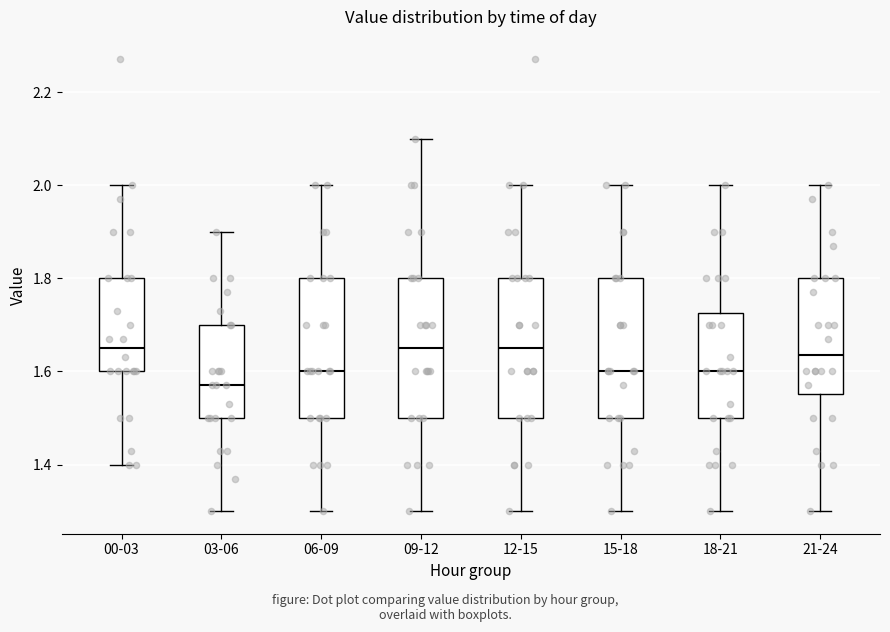

Reading left to right, transcribe this box plot: for each box, give where its median line is, the range the box spans, and where its two whiskers end, as read against the y-axis. The values are not printed on the chart, so give them approximately, as read against the axis.

00-03: median 1.66, box 1.60 to 1.80, whiskers 1.40 to 2.00
03-06: median 1.58, box 1.50 to 1.70, whiskers 1.30 to 1.90
06-09: median 1.60, box 1.50 to 1.80, whiskers 1.30 to 2.00
09-12: median 1.66, box 1.50 to 1.80, whiskers 1.30 to 2.10
12-15: median 1.66, box 1.50 to 1.80, whiskers 1.30 to 2.00
15-18: median 1.60, box 1.50 to 1.80, whiskers 1.30 to 2.00
18-21: median 1.60, box 1.50 to 1.72, whiskers 1.30 to 2.00
21-24: median 1.64, box 1.56 to 1.80, whiskers 1.30 to 2.00